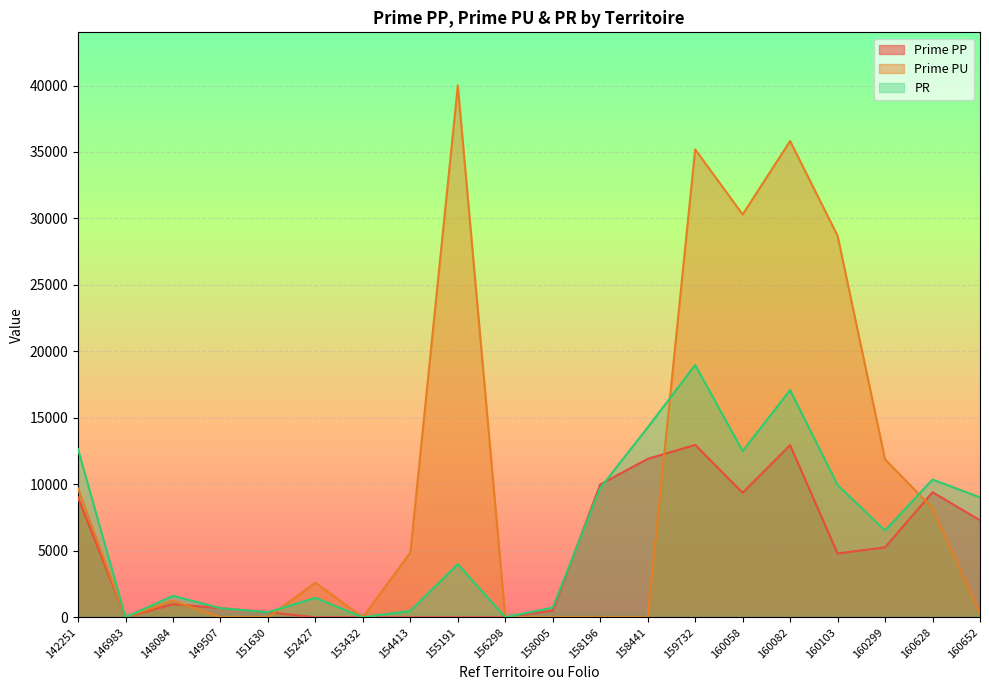

The value of Prime PU at 149507 is 21549. True or false?

False